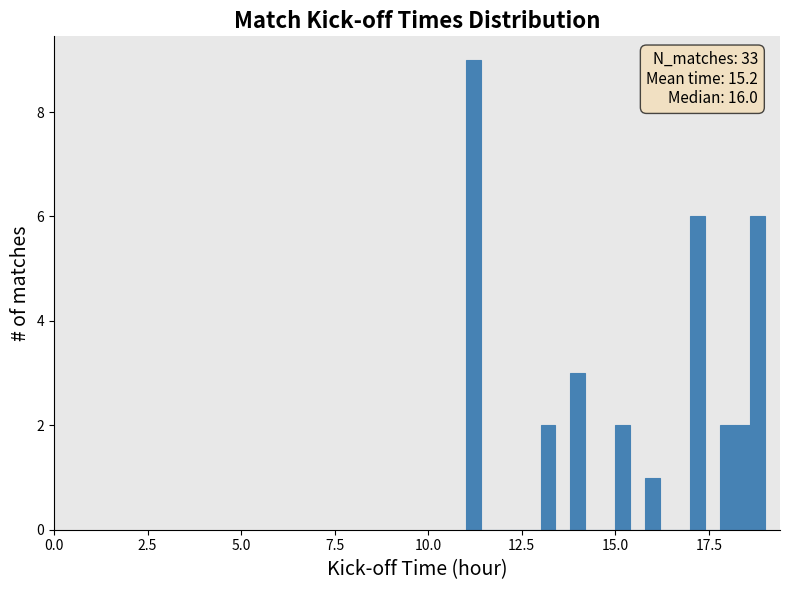

Read against the x-axis, roughly where is the centre of the tallest bar?

11.0